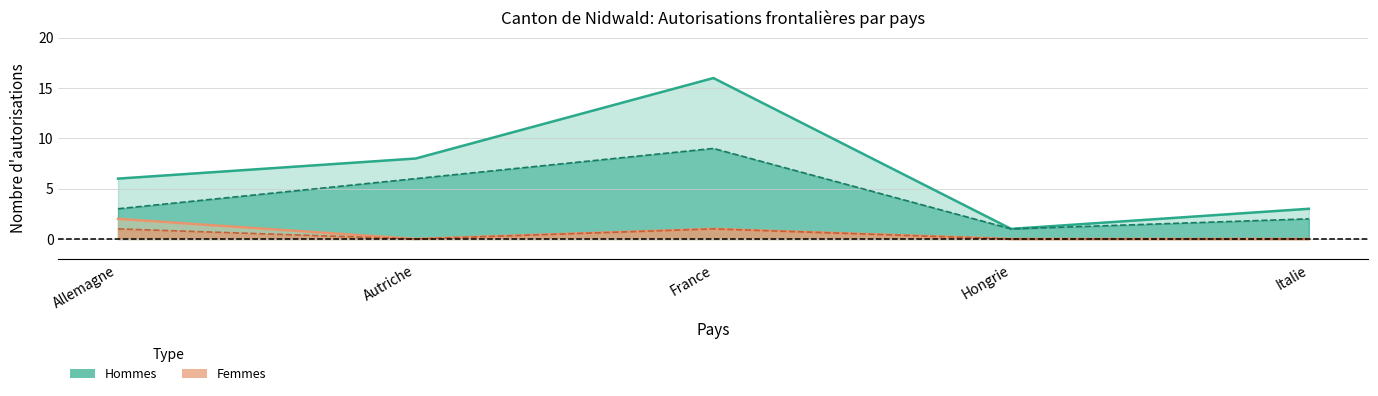

How many positive values does the Initiales (Femmes) series have?

2